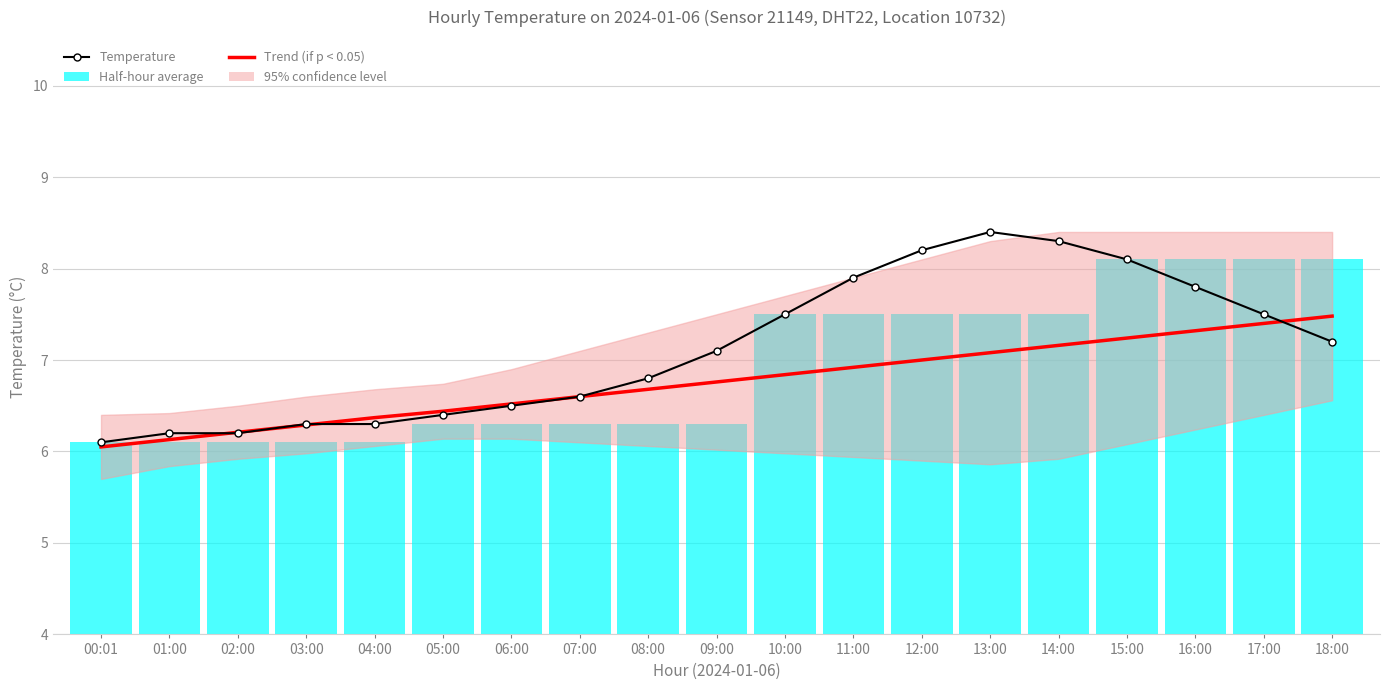

At which category does the chart reach its minimum across all series?

00:01